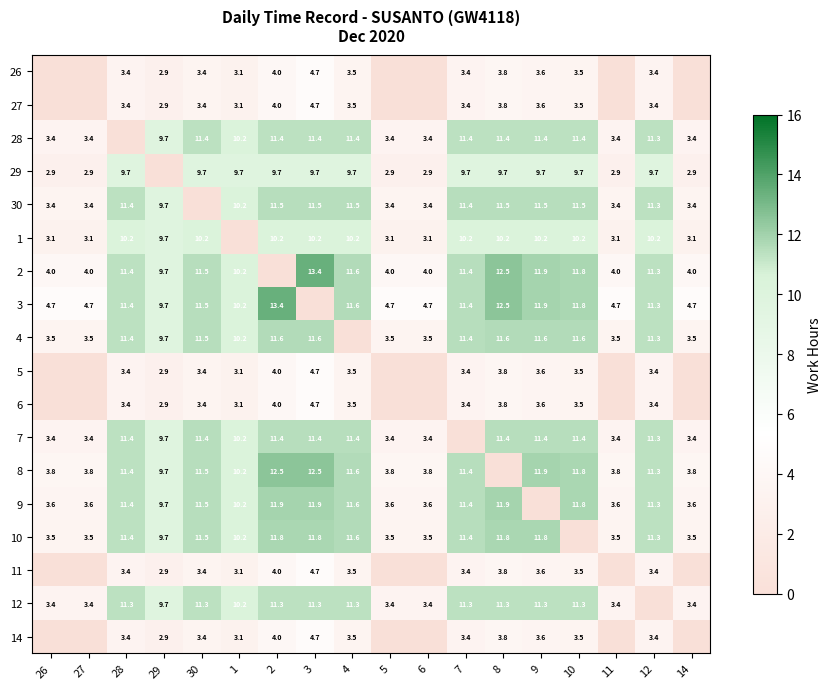

What is the sum of the 29 values at 7 and 14?

12.6